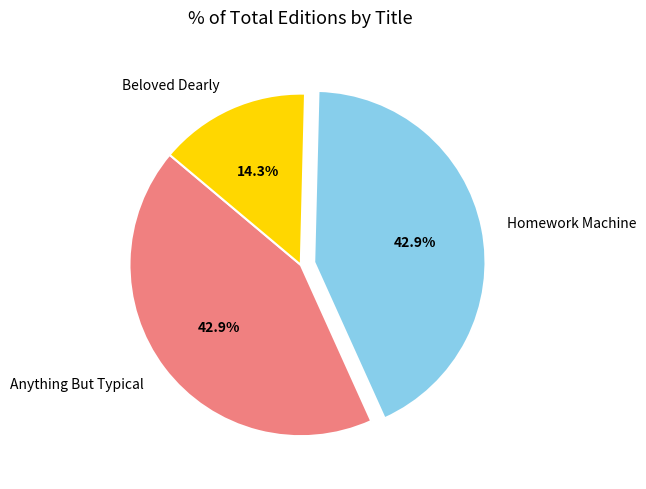

What is the ratio of the value at Homework Machine to the value at Anything But Typical?

1.0